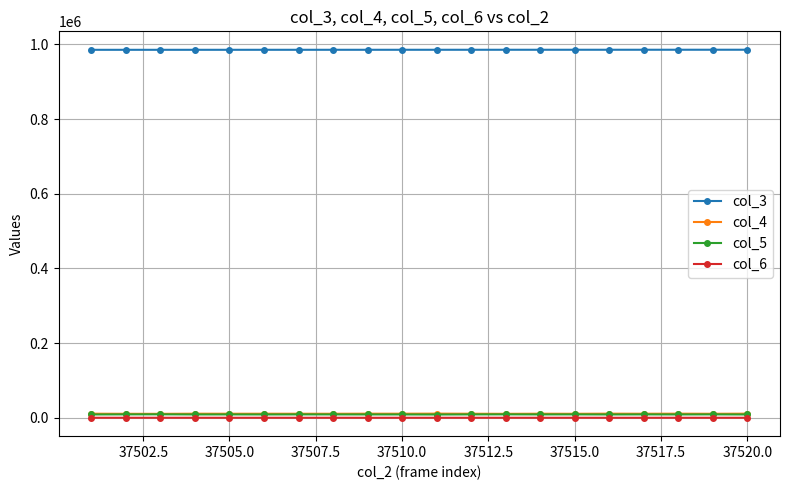

True or false: col_4 and col_3 cross at least once.

False